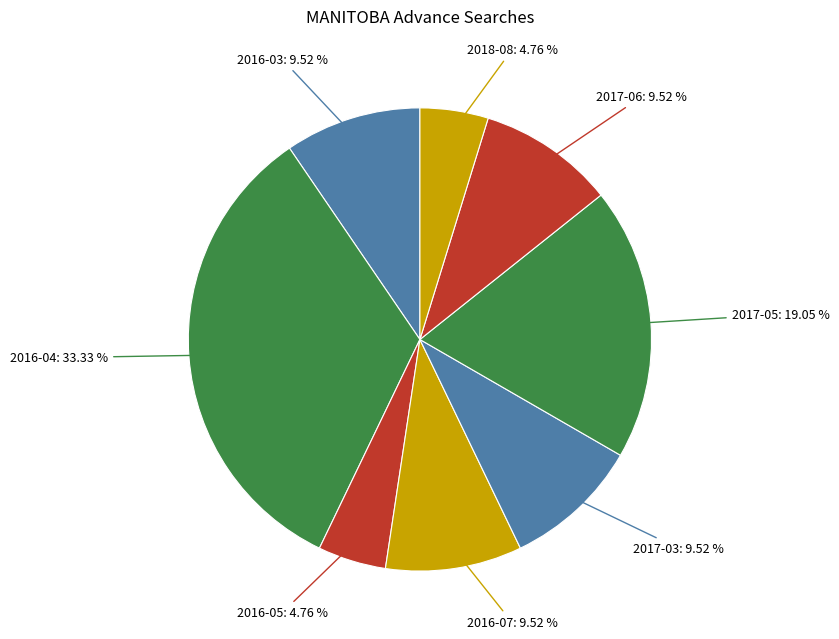

Count the number of slices in the pie.

8